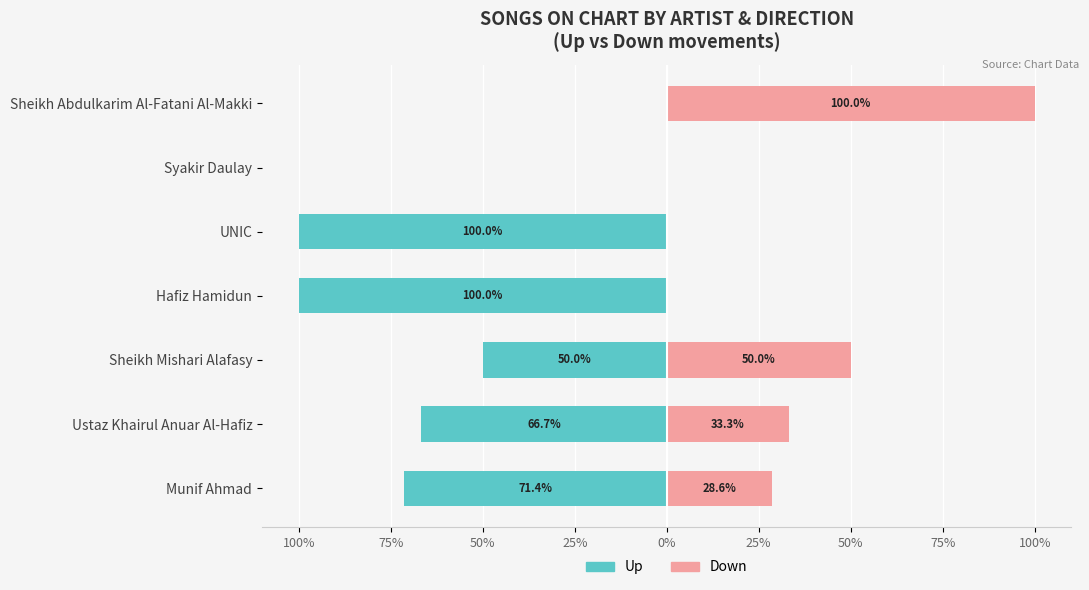

What is the value of the Down bar at the 2nd from the left?

33.3